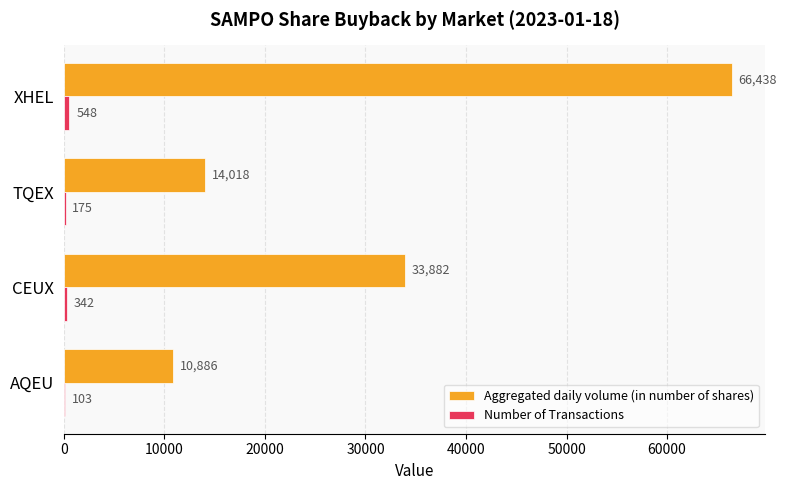

Which series changed the most between AQEU and TQEX?

Aggregated daily volume (in number of shares)